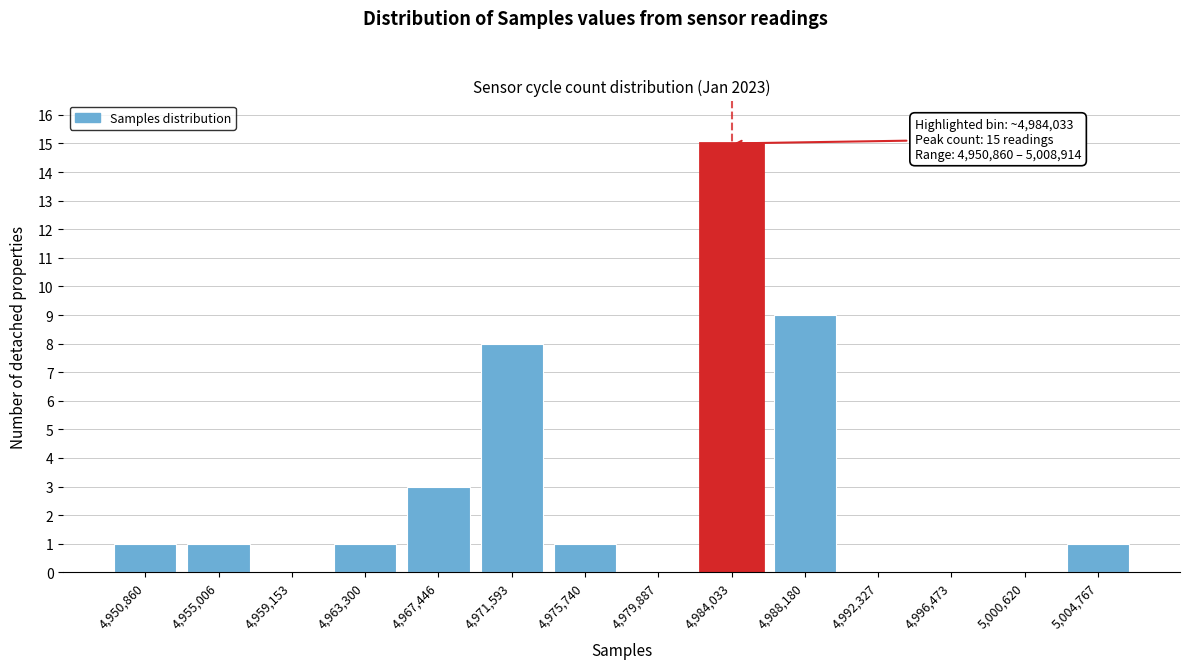

Reading left to right, list all the values displayed in this chart.

4,950,860=1	4,955,006=1	4,959,153=0	4,963,300=1	4,967,446=3	4,971,593=8	4,975,740=1	4,979,887=0	4,984,033=15	4,988,180=9	4,992,327=0	4,996,473=0	5,000,620=0	5,004,767=1